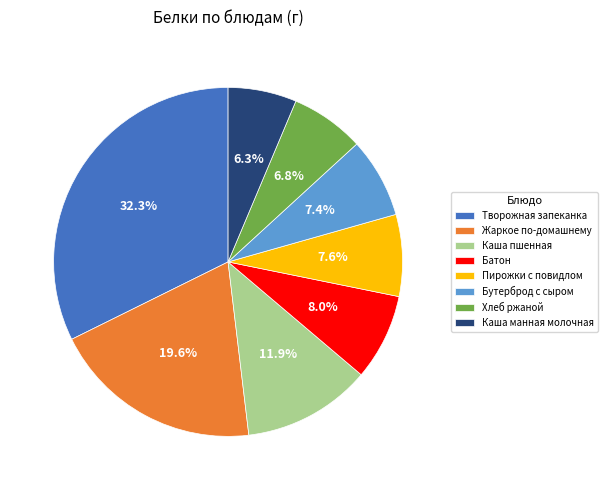

How many segments does this pie chart have?

8